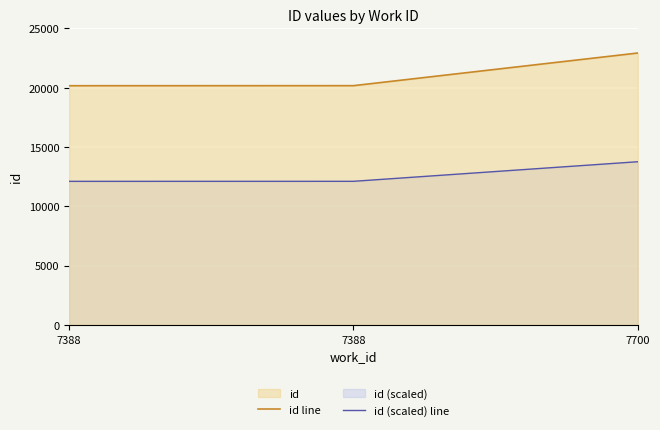

Which category has the lowest value in the id (scaled) line series?

7388